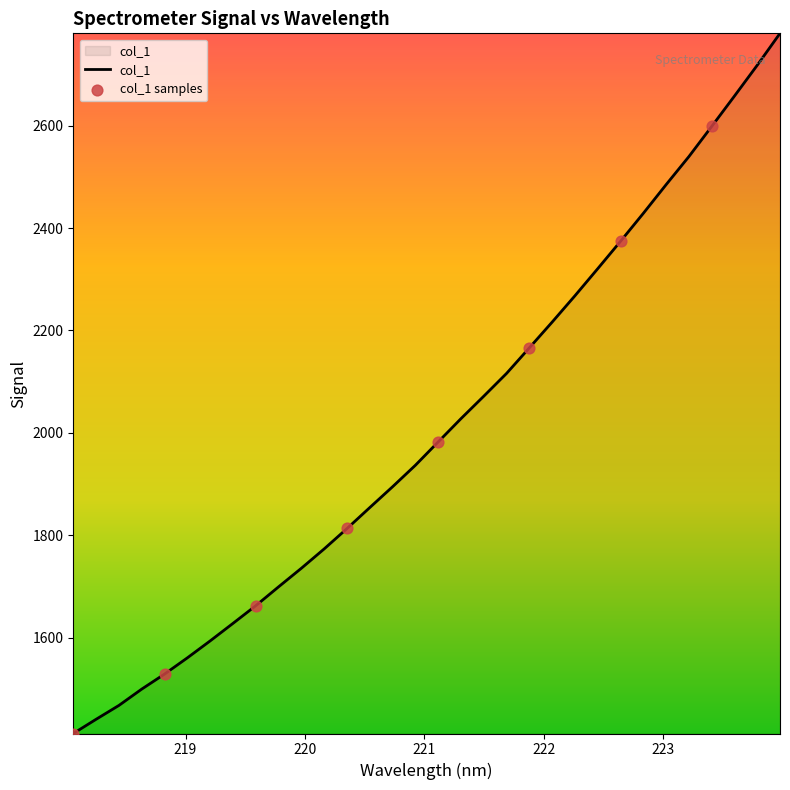

What is the smallest value displayed?

1412.9